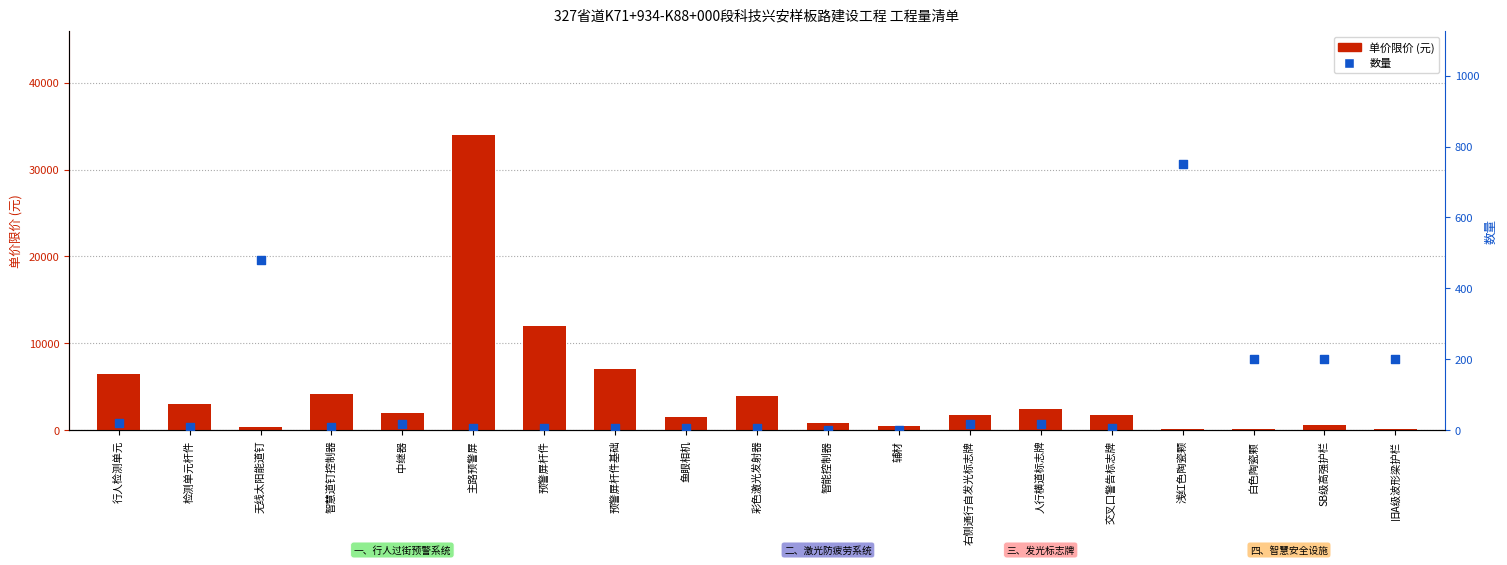

Which series has the largest total across all categories?

单价限价